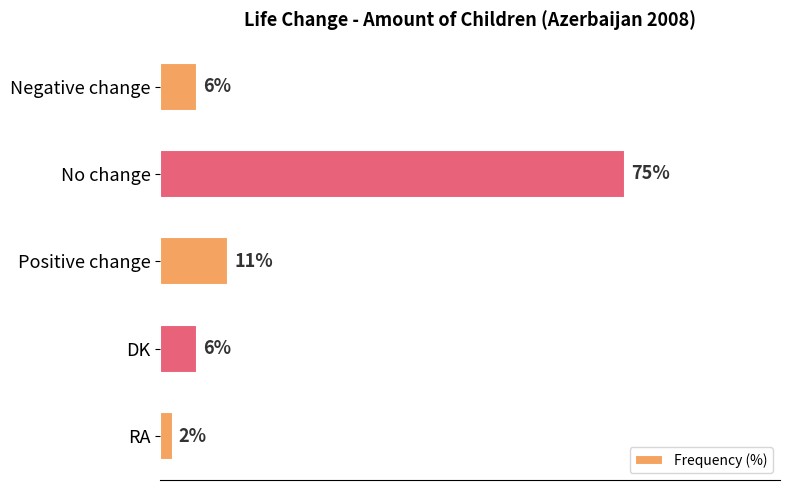

Where is the data nearest to the value 38?

Positive change